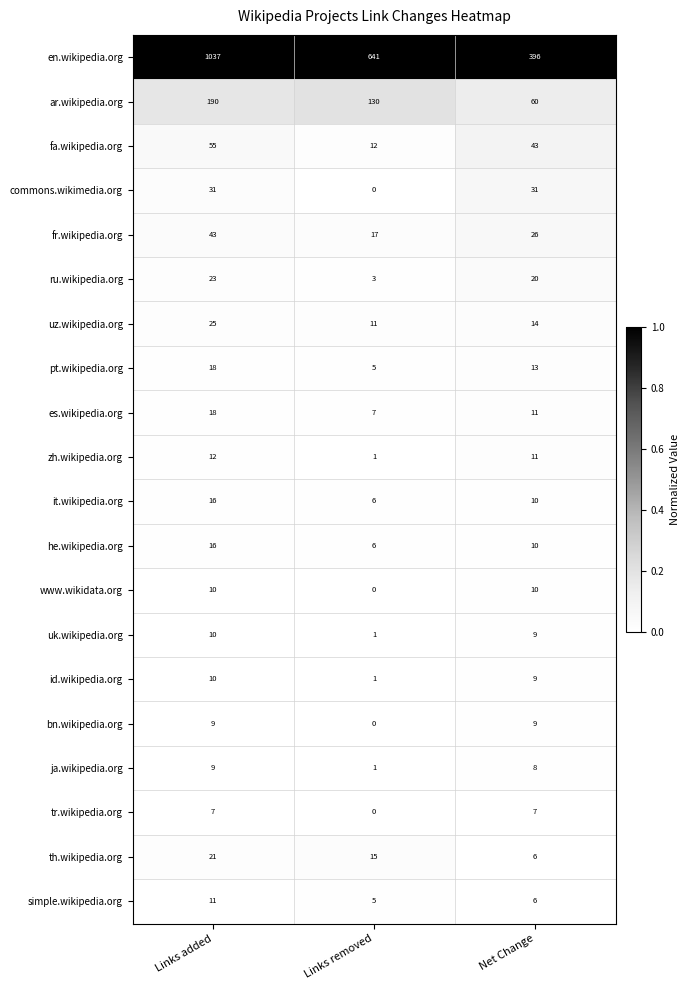

At which category is the sum across all series the highest?

Links added